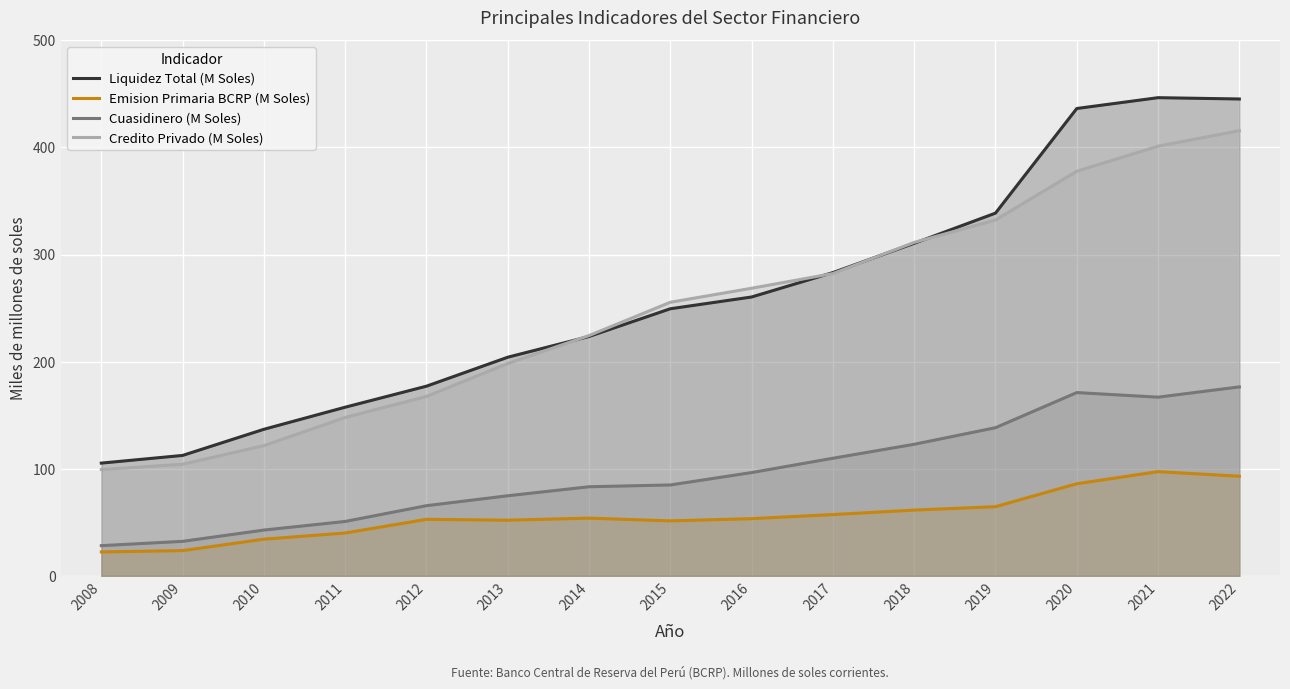

What is the value of the Cuasidinero (M Soles) point at the 8th from the left?

84.8